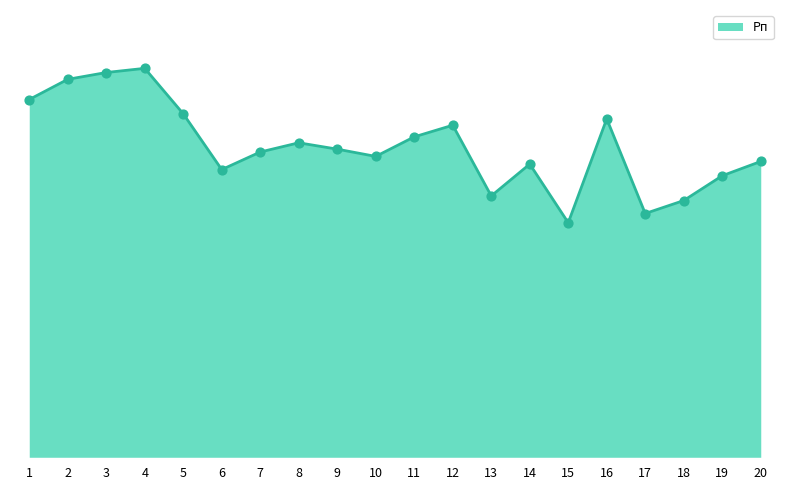

Does the chart have visible grid lines?

No